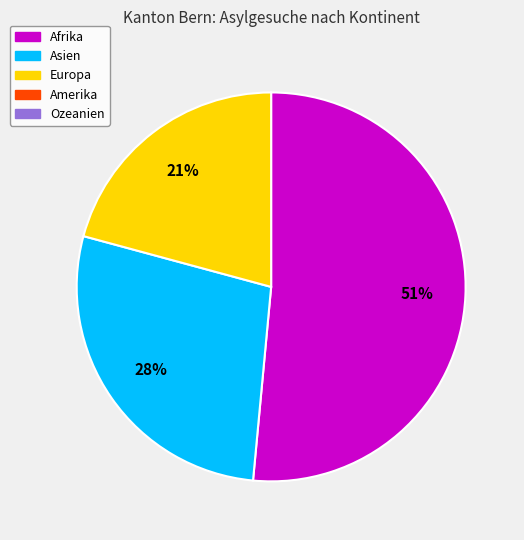

Does any single category account for the majority?

Yes